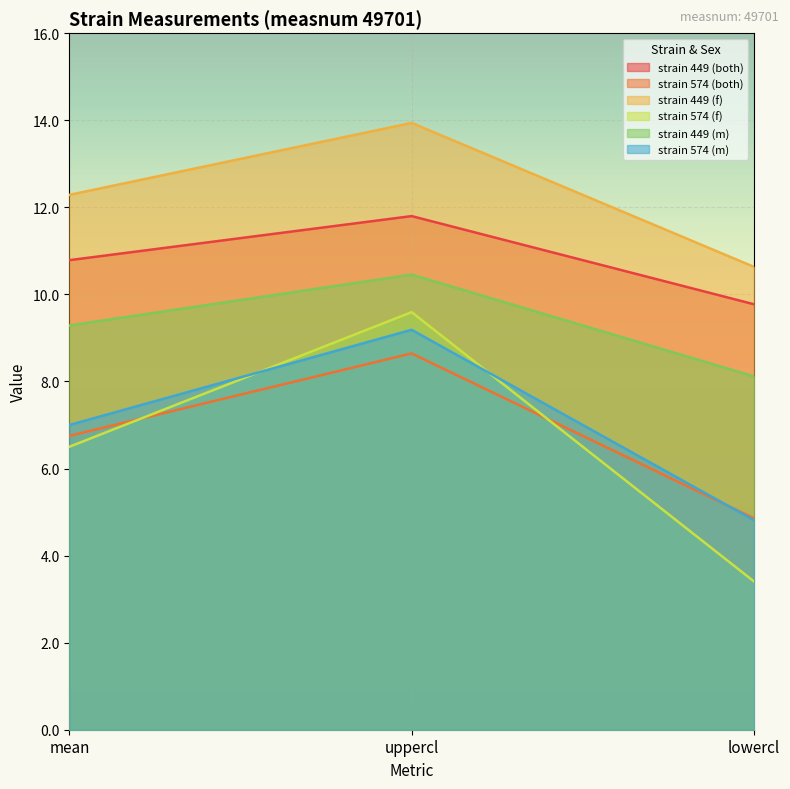

The value of strain 574 (m) at mean is 10.7. True or false?

False